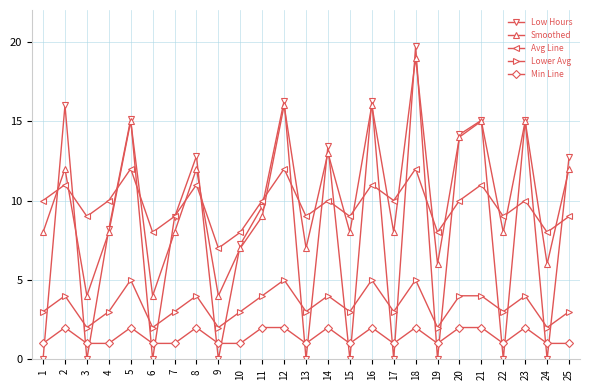

How many Lower Avg values are between 3 and 4?

16